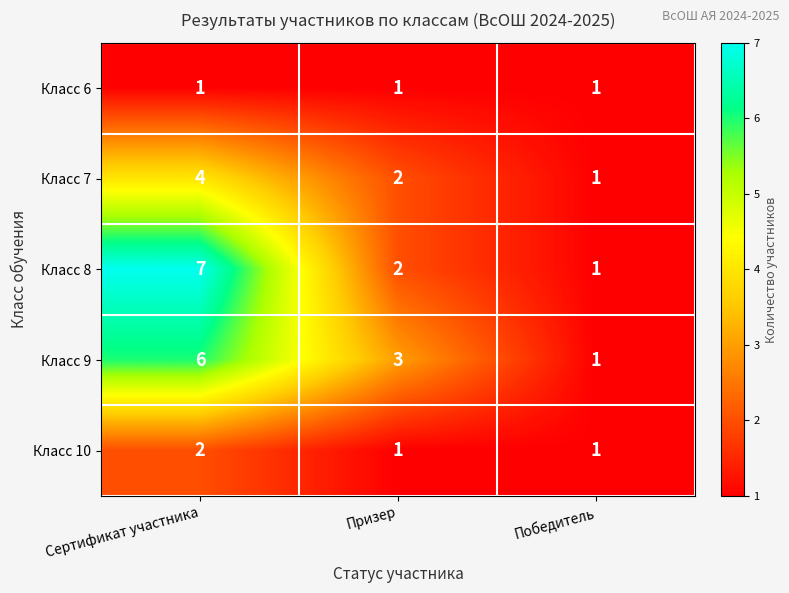

How many categories are shown in the chart?

3